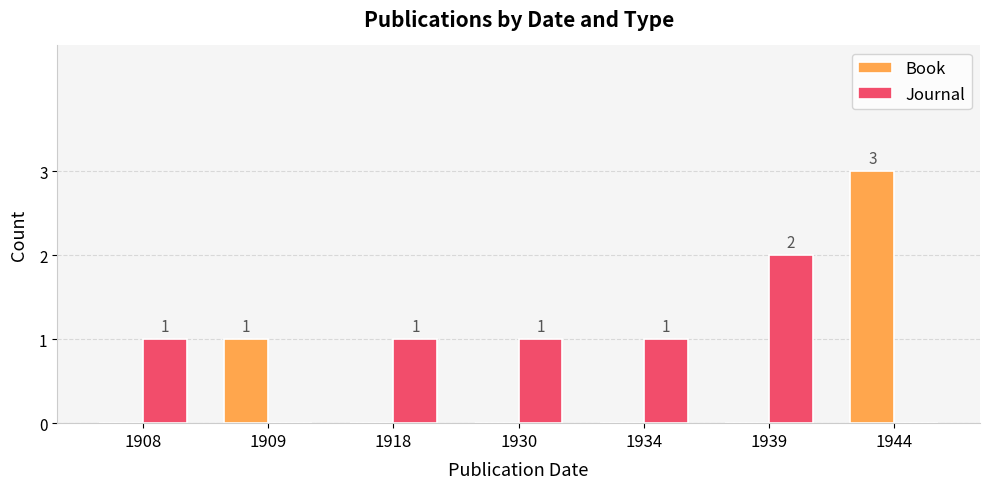

What is the highest value of the Journal series?

2